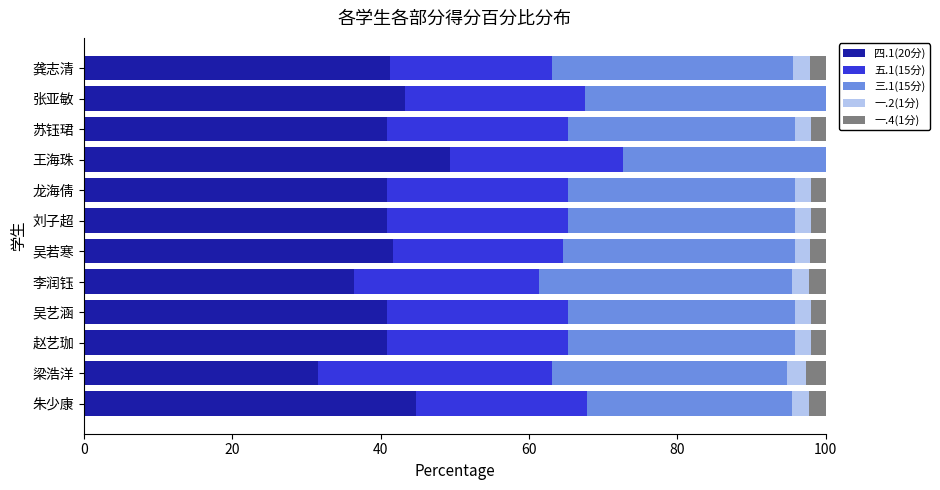

What is the total value across all series at 梁浩洋?

100.0